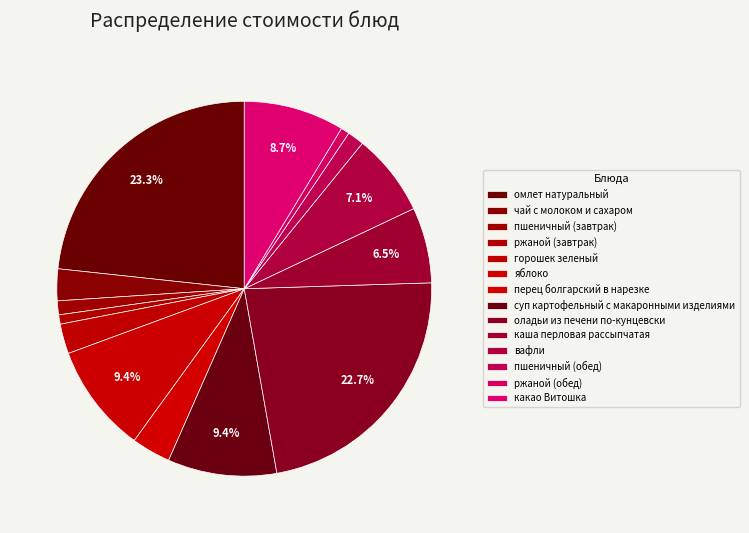

How much of the chart is everything except перец болгарский в нарезке?

96.6%